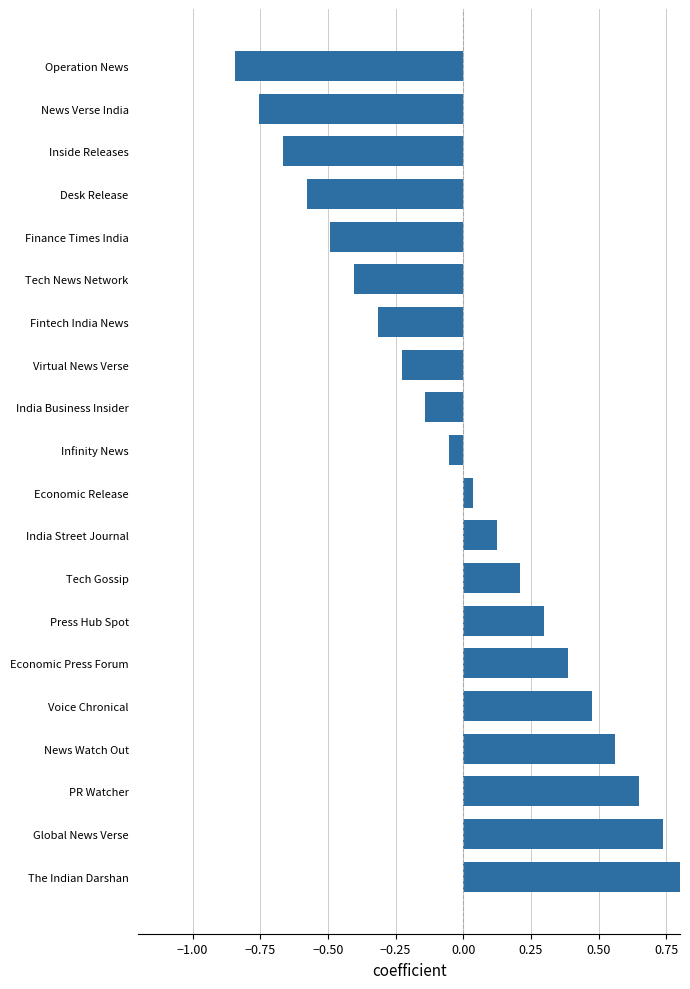

Between Virtual News Verse and News Verse India, which is larger?

Virtual News Verse